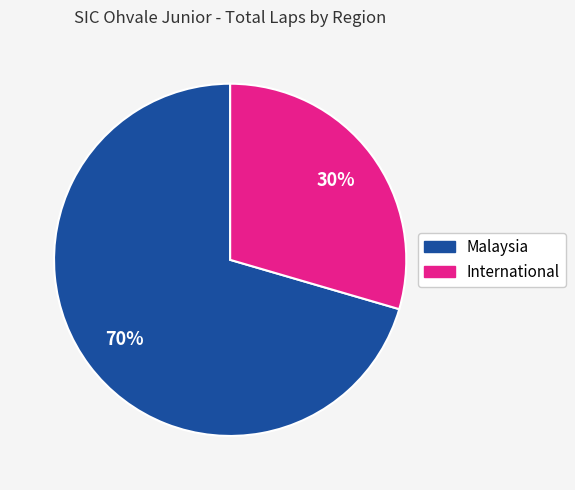

To the nearest percent, what is the average slice percentage?

50%